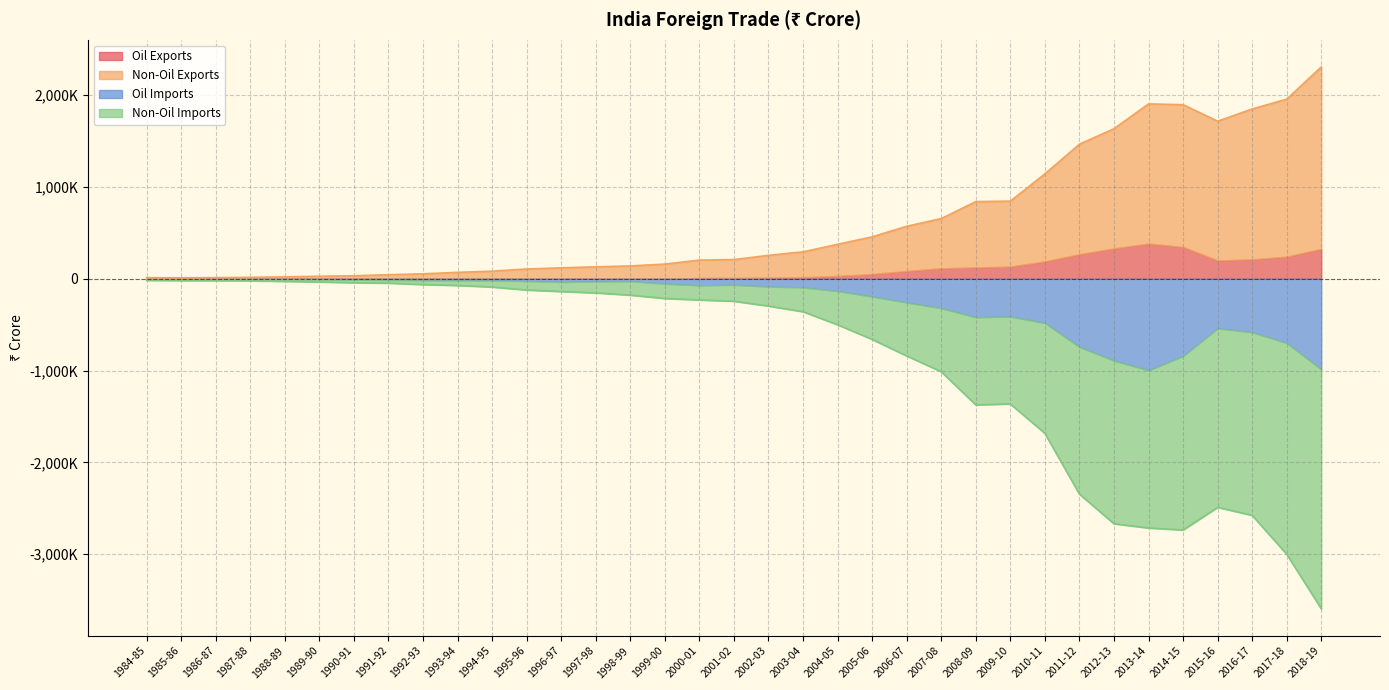

What is the difference between the Non-Oil Imports values at 2005-06 and 2017-18?

2340625